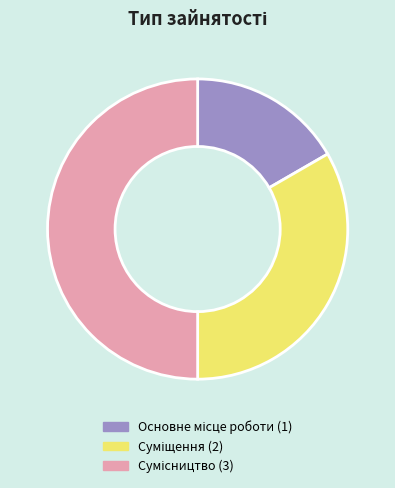

To the nearest percent, what percentage of the pie is Сумісництво?

50%